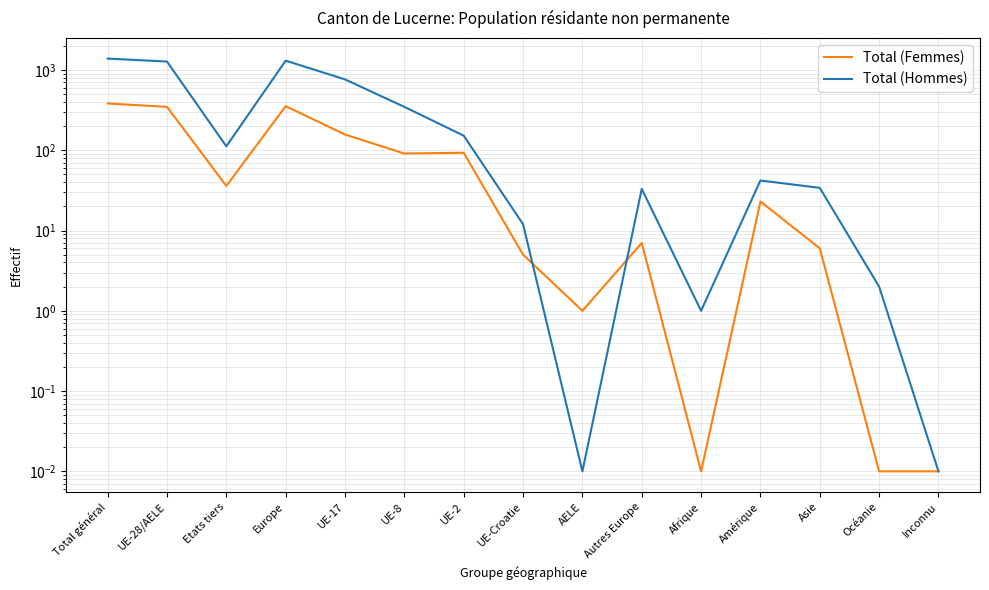

What is the label of the 4th point from the left?

Europe